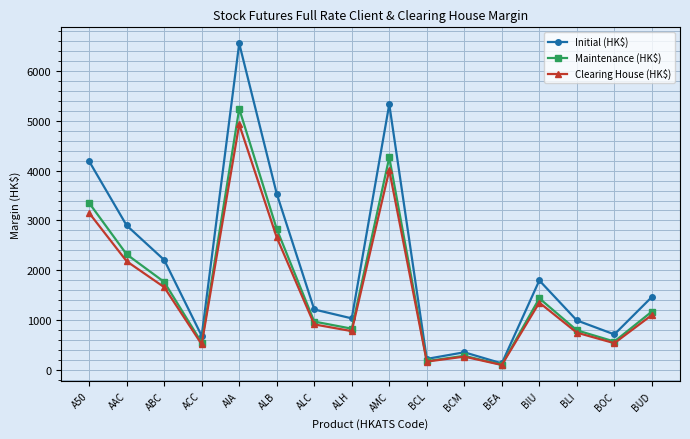

What is the maximum value shown in the chart?

6556